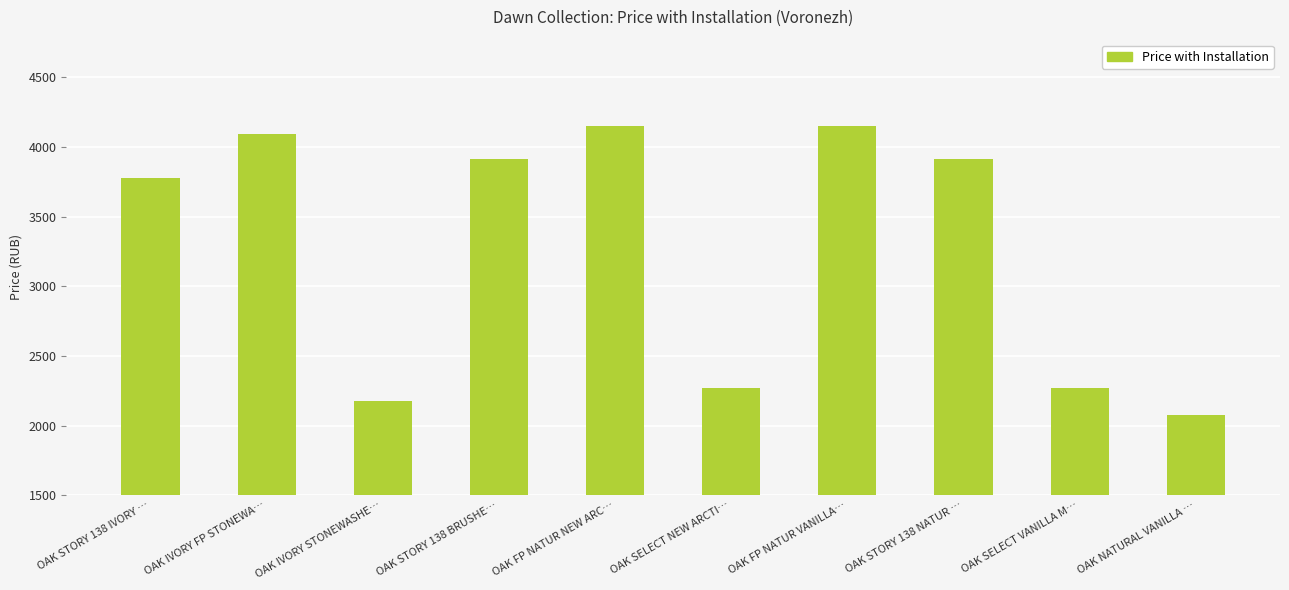

What is the label of the 1st bar from the left?

OAK STORY 138 IVORY …